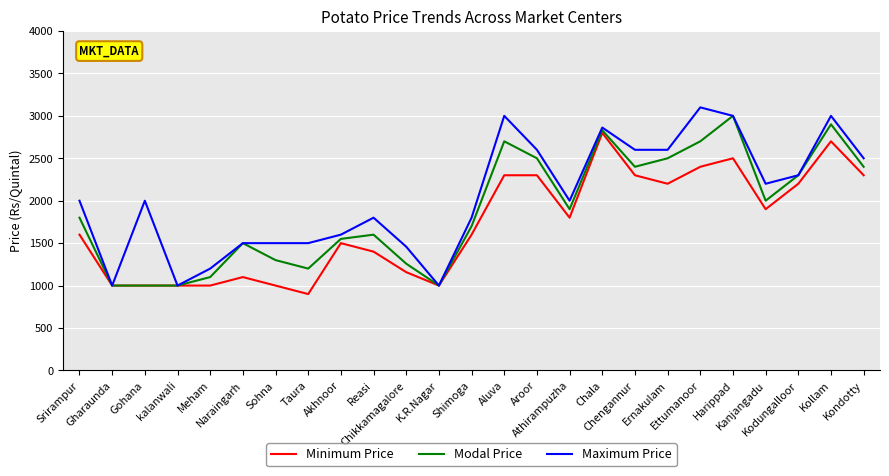

Rank the series by their average value, from lowest to highest.

Minimum Price, Modal Price, Maximum Price